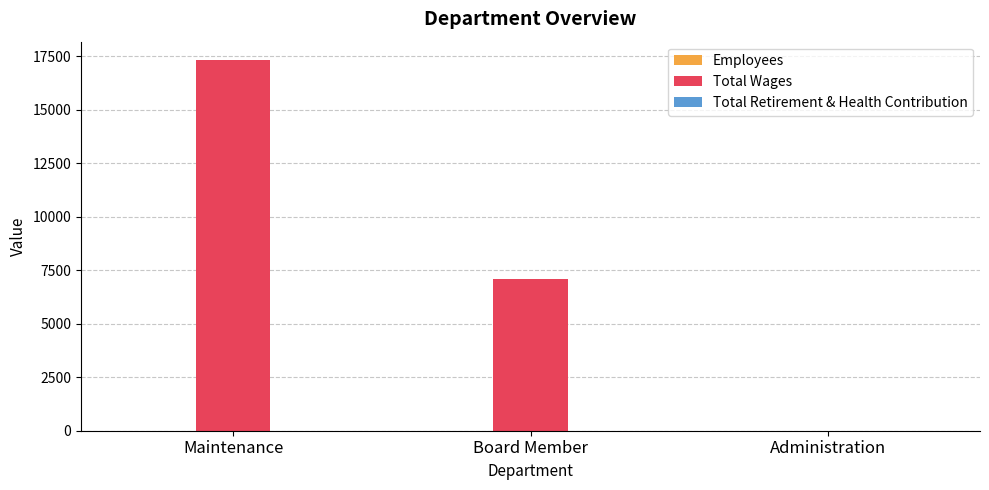

The Total Wages series shows 6898 at Maintenance. True or false?

False